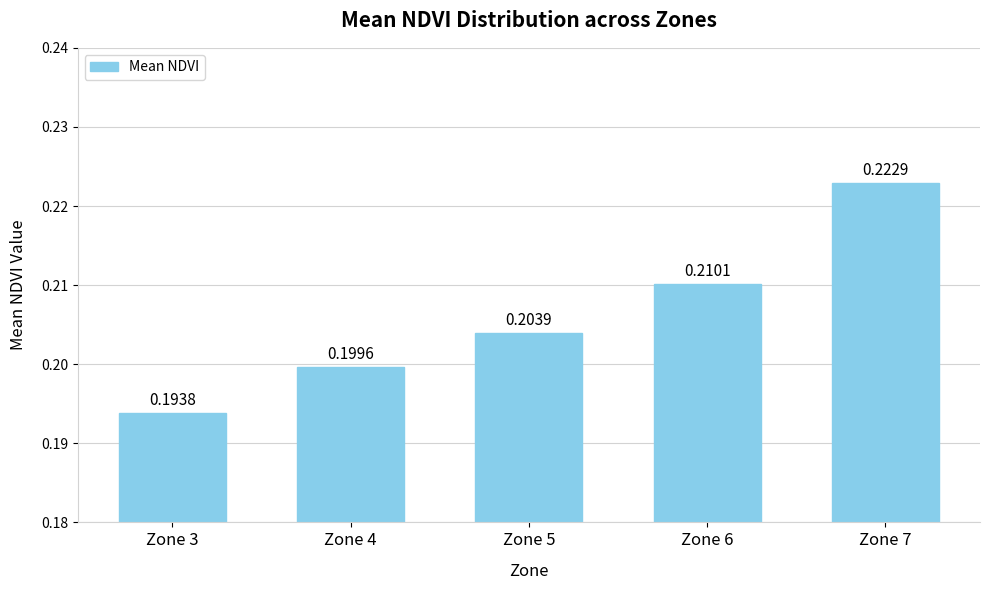

Count the values in the range 0 to 1.

5